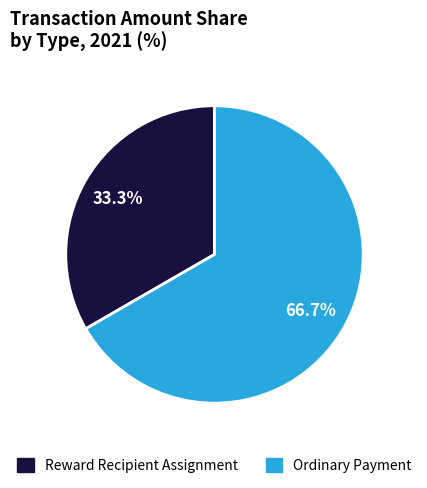

Does any single category account for the majority?

Yes